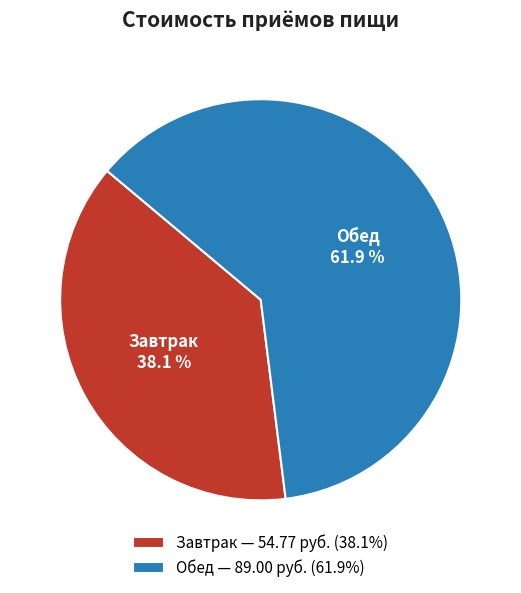

Do Завтрак and Обед together represent more than half of the pie?

Yes